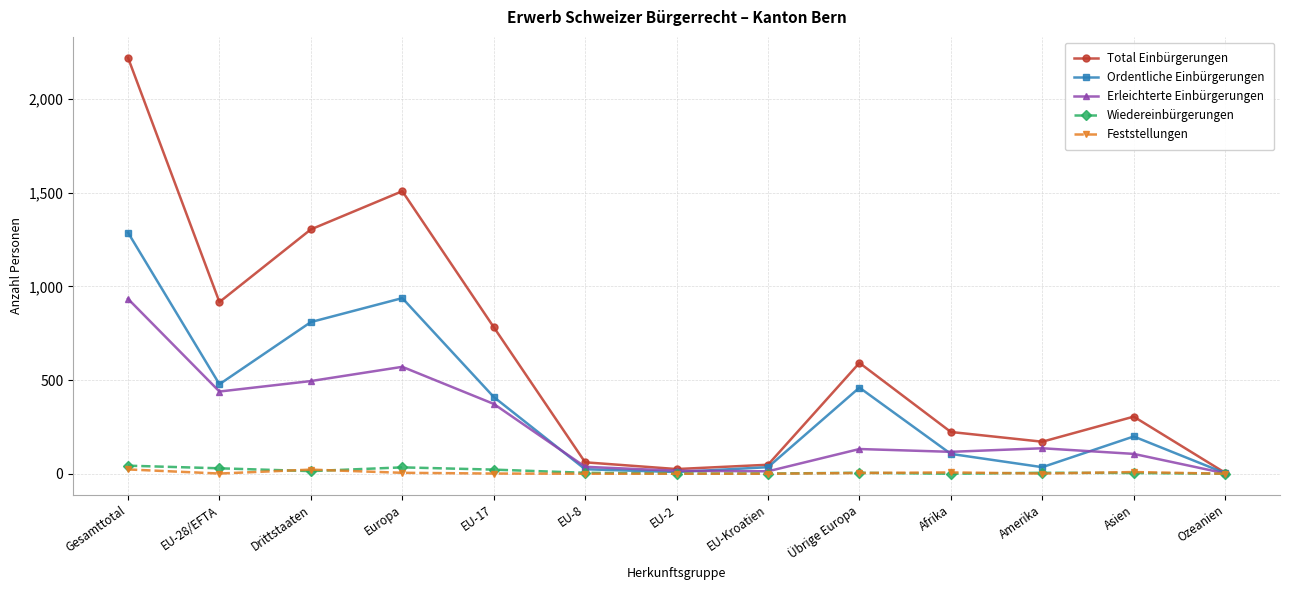

What is the minimum value for Total Einbürgerungen?

5